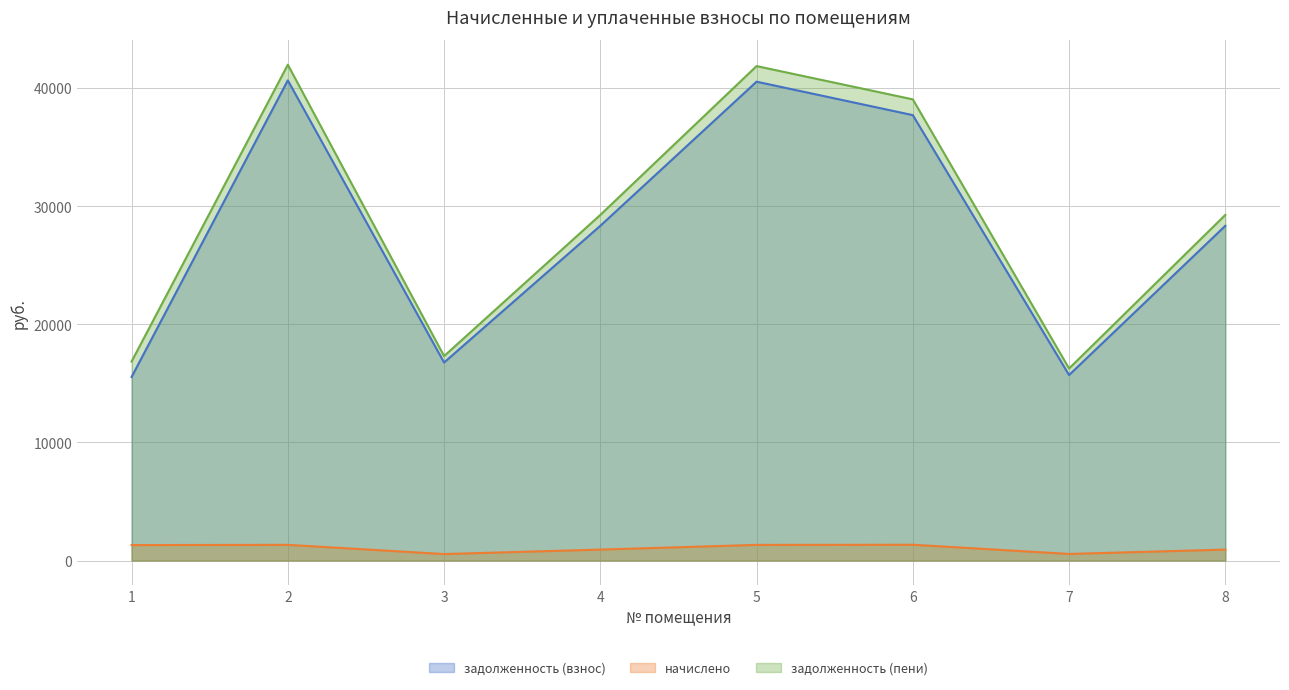

True or false: задолженность (взнос) and задолженность (пени) cross at least once.

False